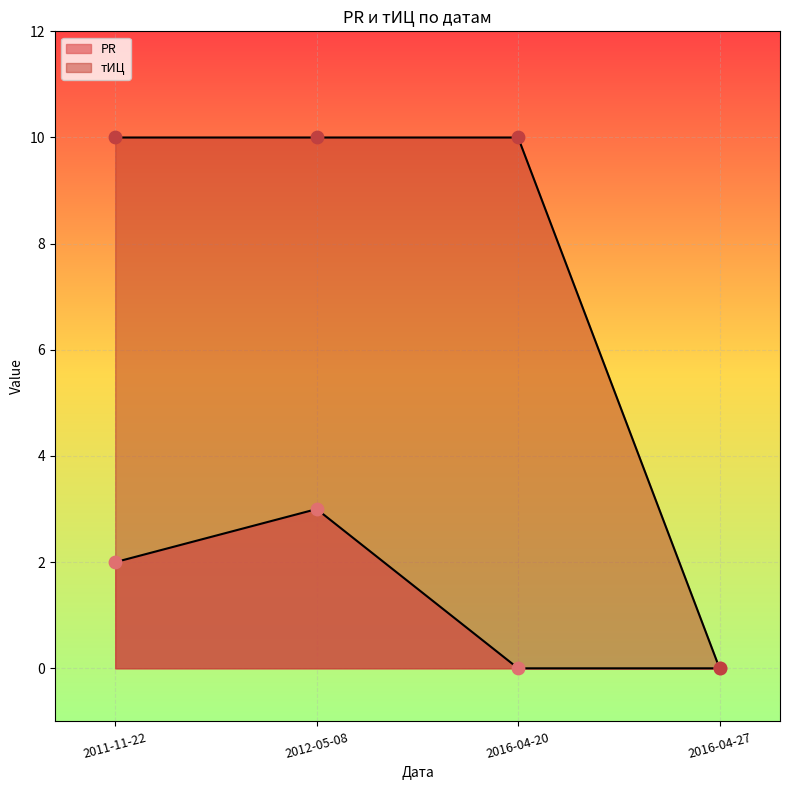

What are all the series names shown in the legend?

PR, тИЦ